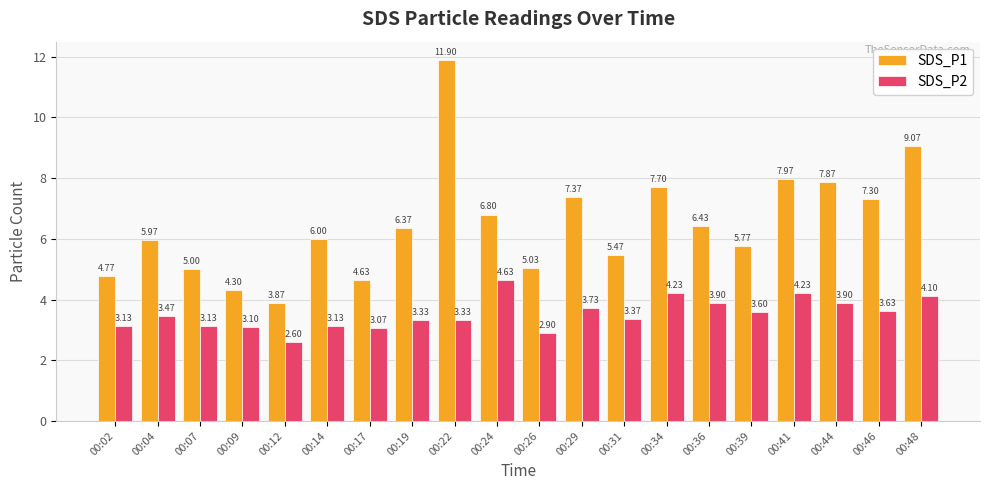

What is the sum of the SDS_P1 values at 00:41 and 00:17?

12.6